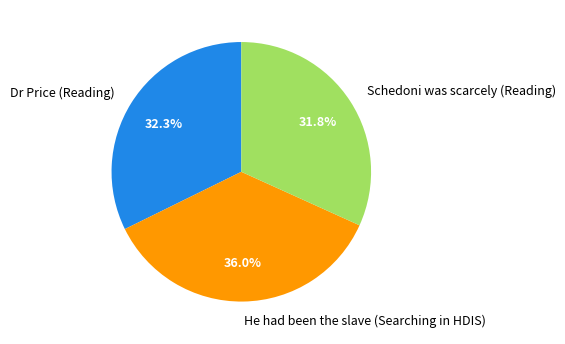

To the nearest percent, what is the combined percentage of He had been the slave (Searching in HDIS) and Schedoni was scarcely (Reading)?

68%